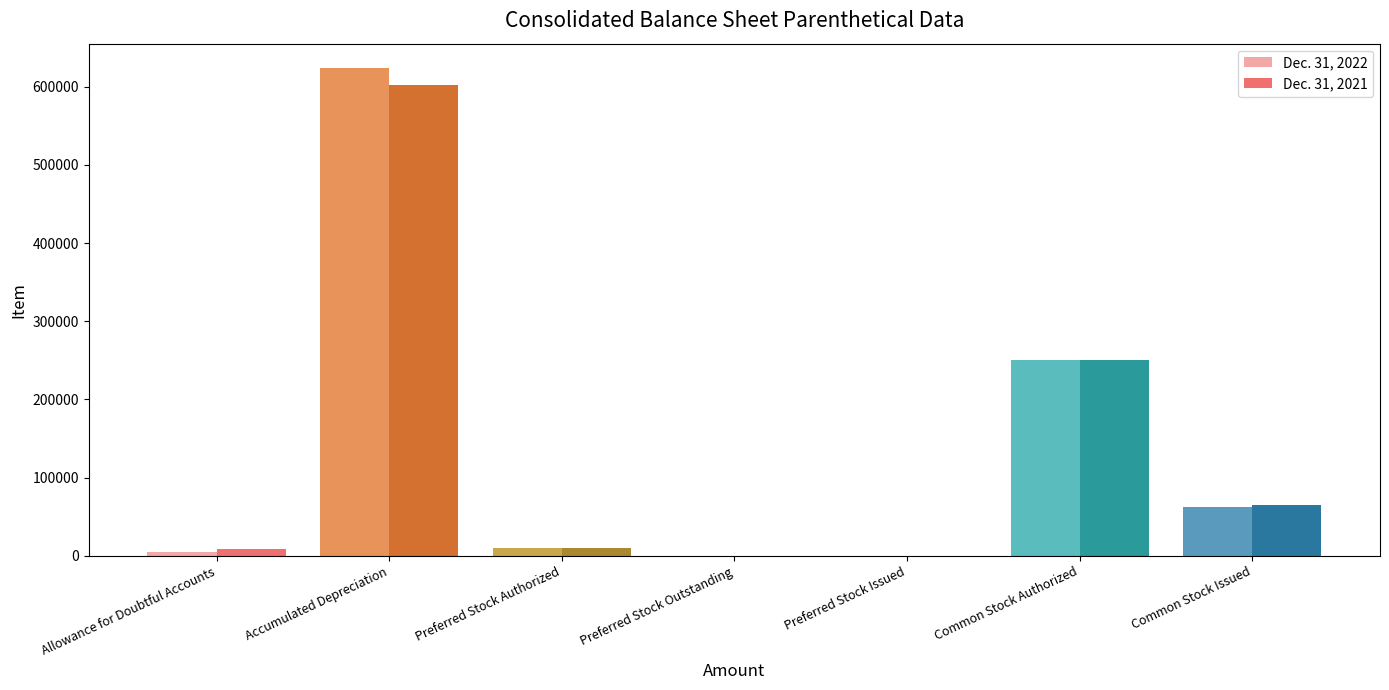

The Dec. 31, 2021 series shows -421259 at Preferred Stock Outstanding. True or false?

False